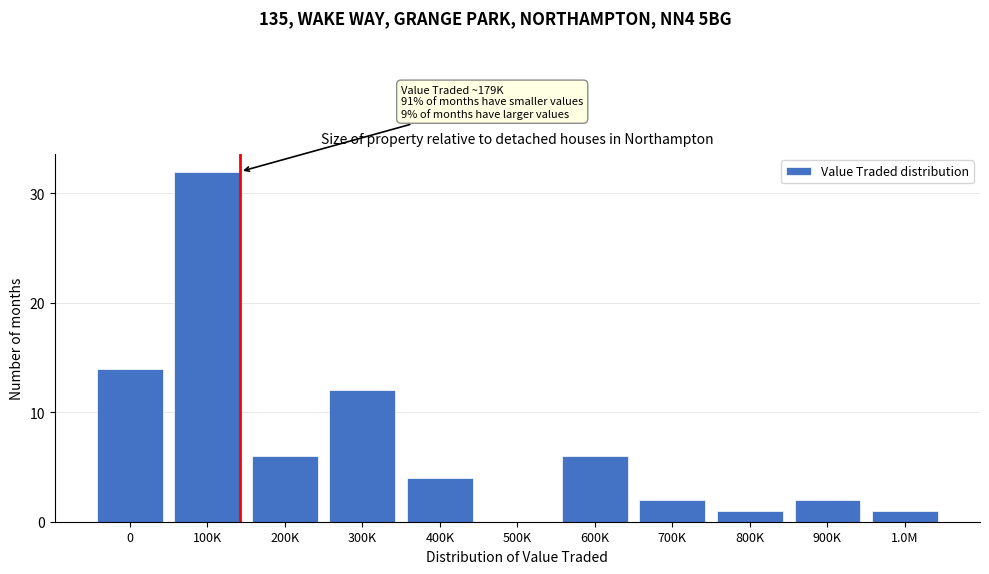

Reading left to right, transcribe all the data shown in this chart.

0=14	100K=32	200K=6	300K=12	400K=4	500K=0	600K=6	700K=2	800K=1	900K=2	1.0M=1